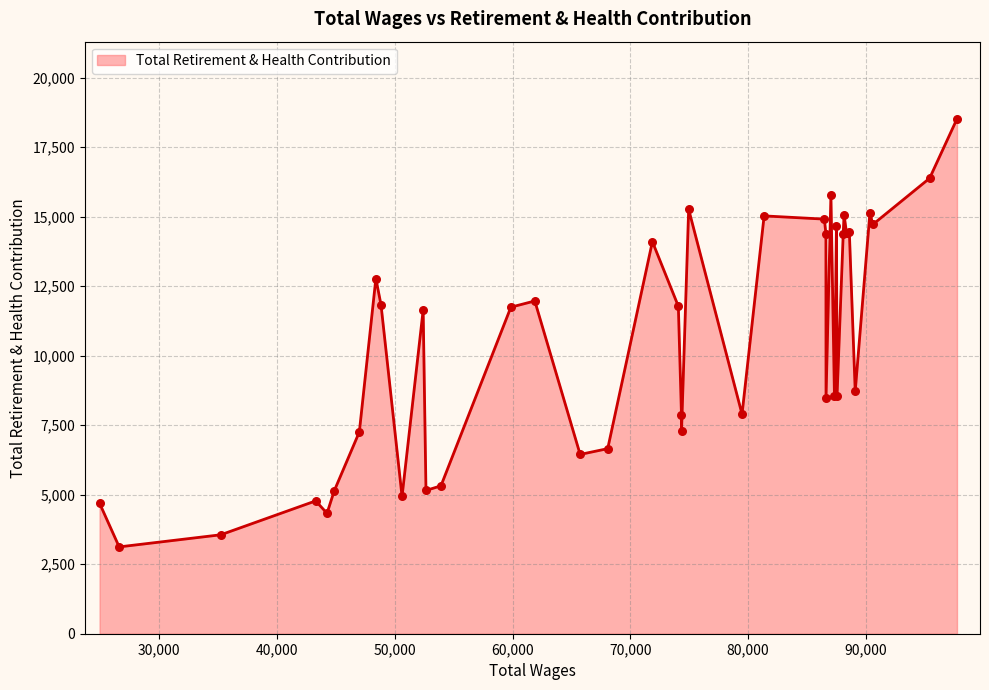

What is the smallest value displayed?

3123